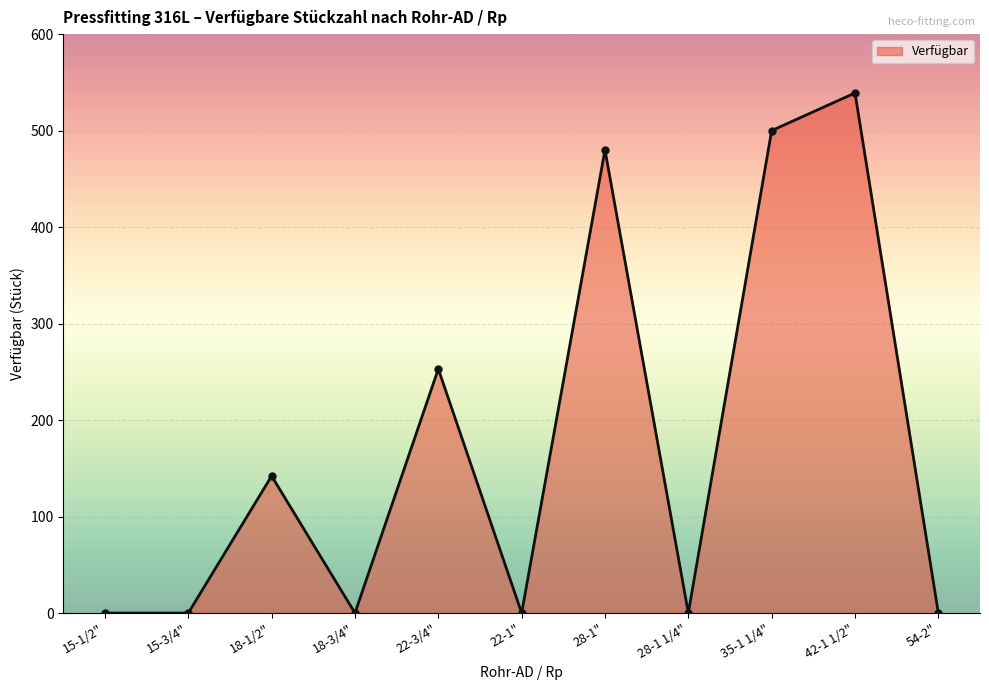

At which category does the data reach its first local peak?

18-1/2"